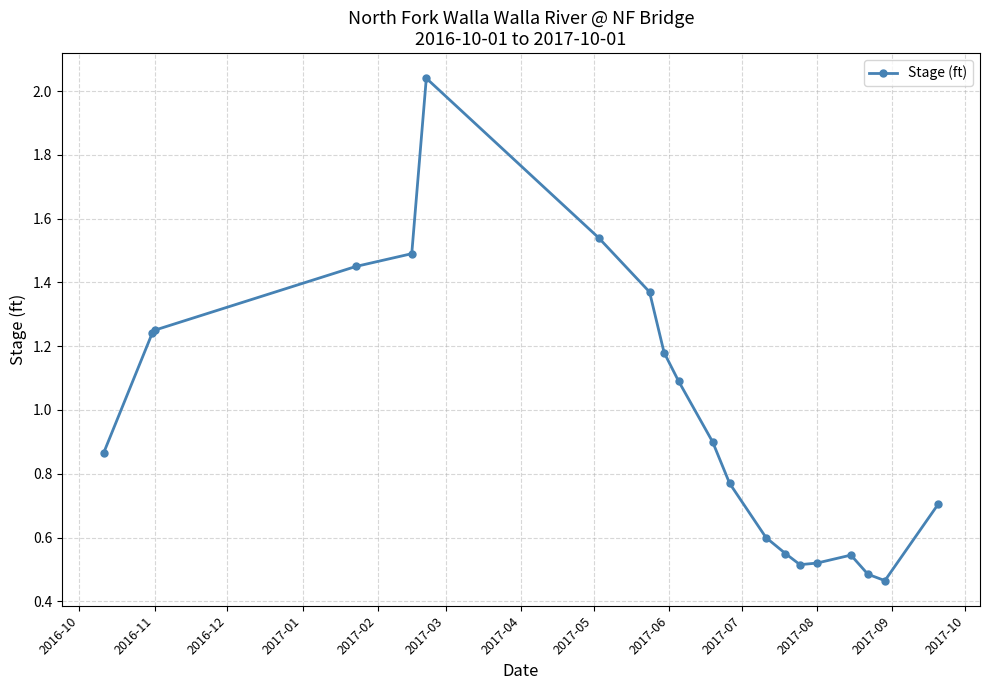

What is the difference between the maximum and minimum values?

1.6